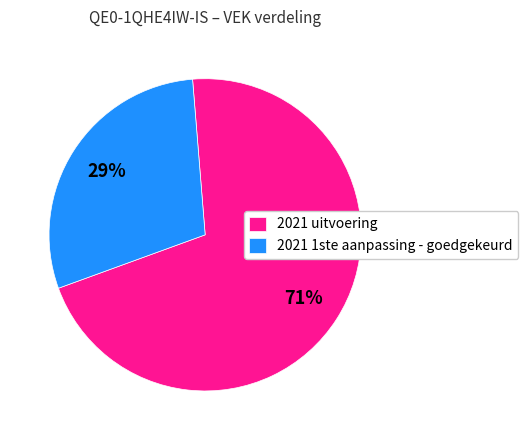

To the nearest percent, what is the combined percentage of 2021 1ste aanpassing - goedgekeurd and 2021 uitvoering?

100%